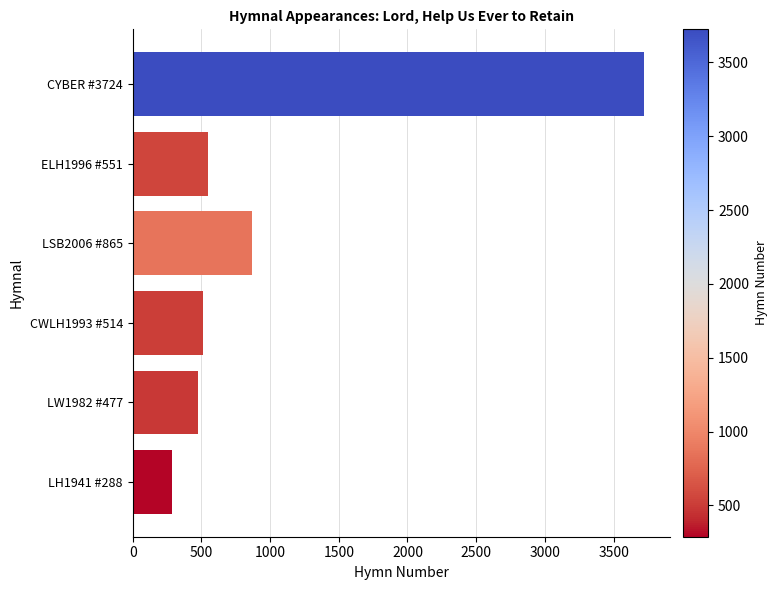

What is the sum of all values?

6419